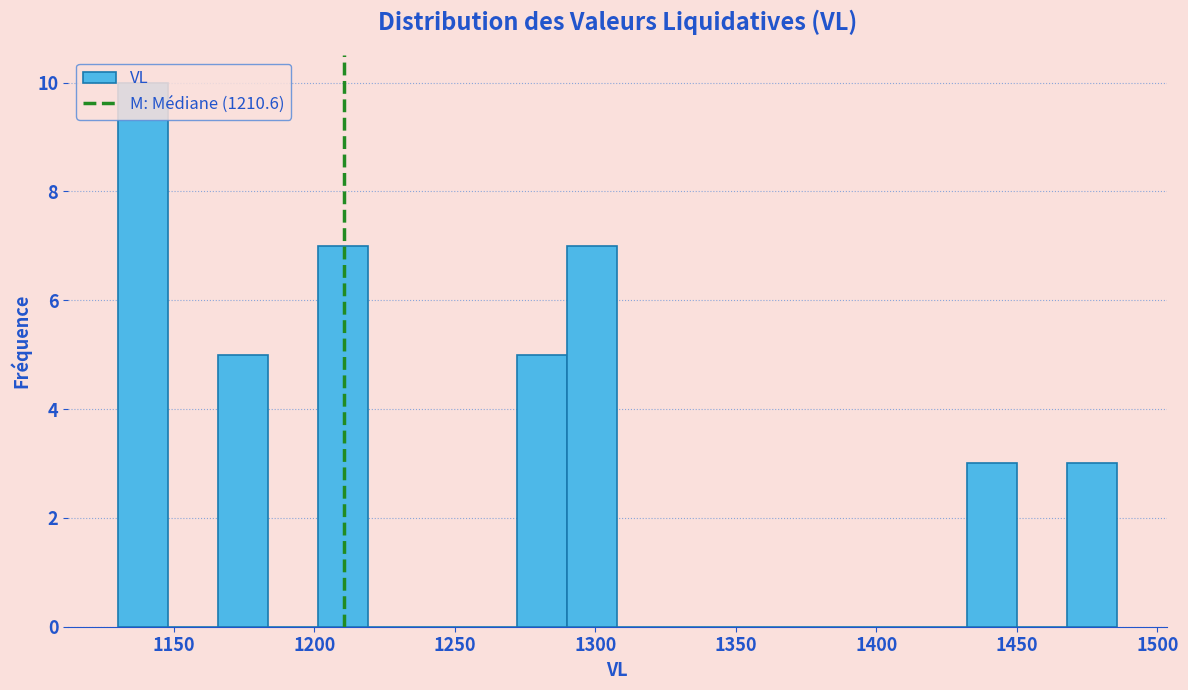

Around what value on the x-axis is the tallest bar? Give the approximate position of its centre, as read against the axis.

1140